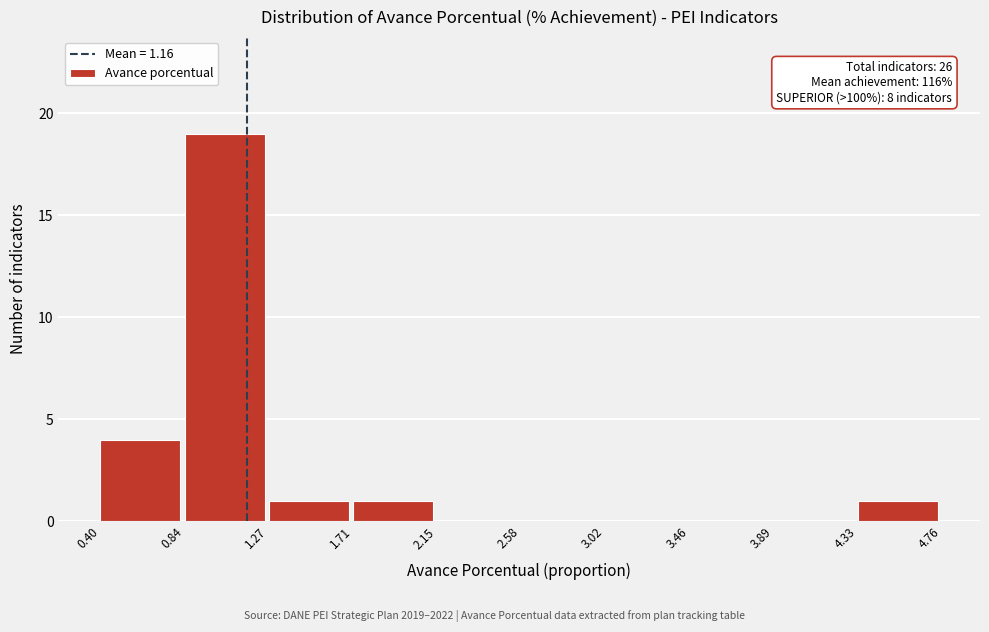

Over which range of the x-axis is the bar tallest?

0.84 to 1.27